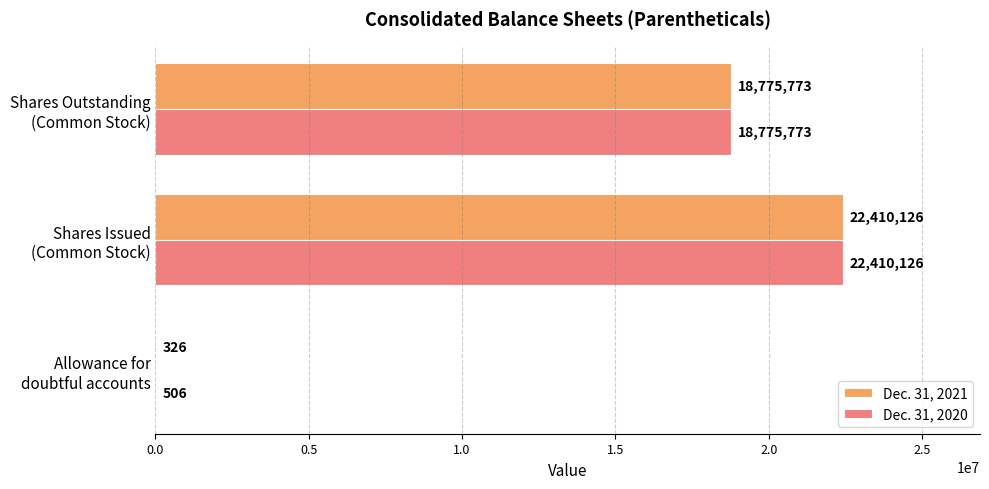

What is the maximum value shown in the chart?

22410126